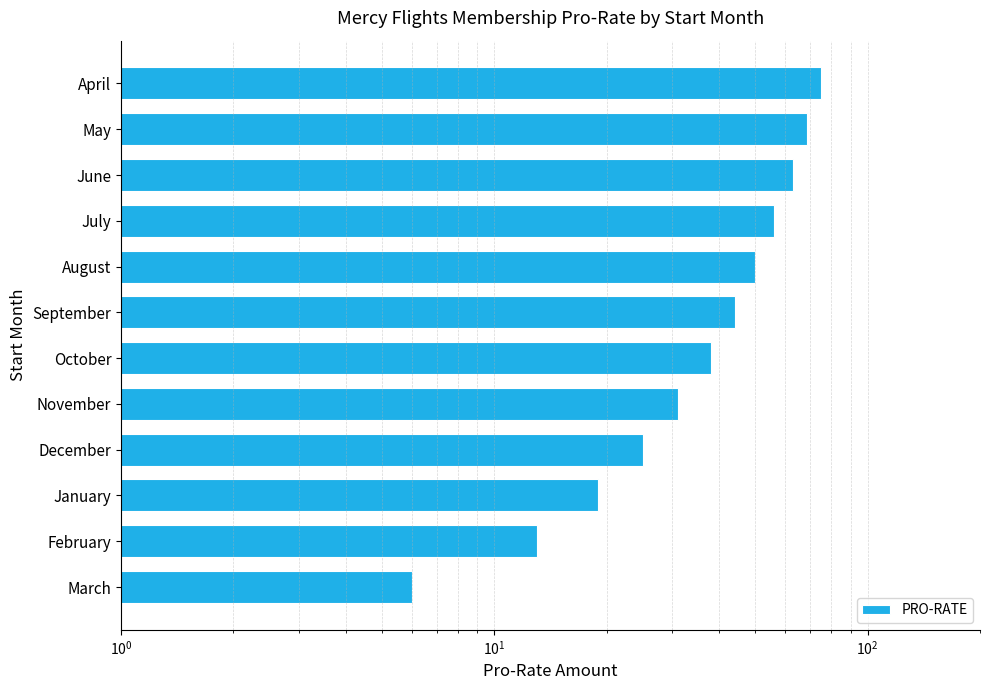

Are the bars horizontal?

Yes